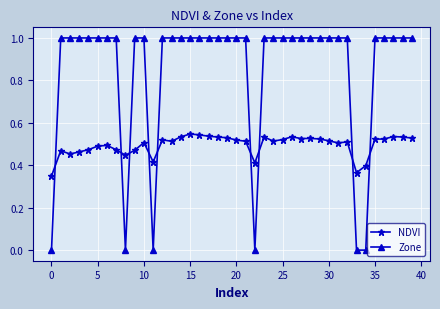

Rank the series by their maximum value, from highest to lowest.

Zone, NDVI